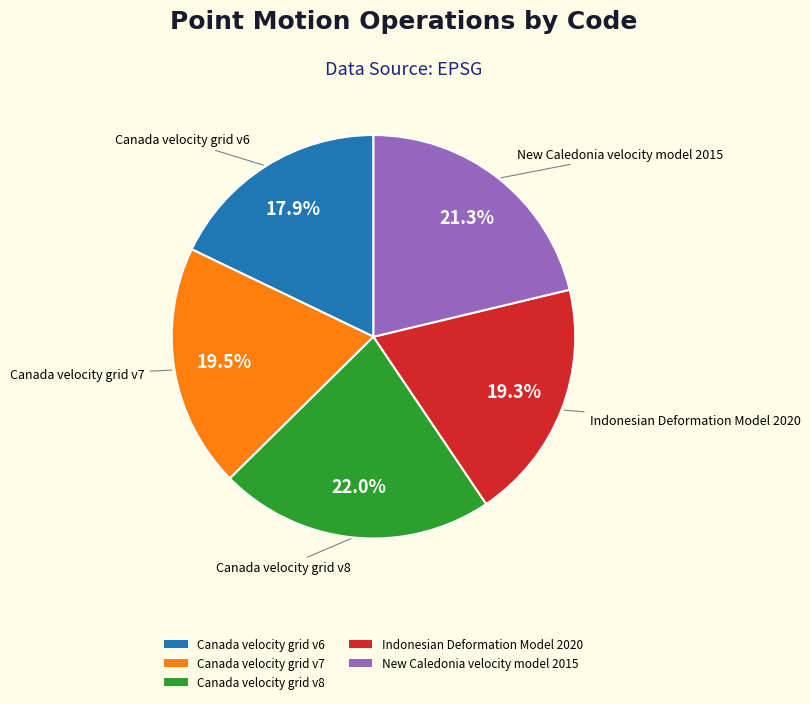

Count the number of slices in the pie.

5